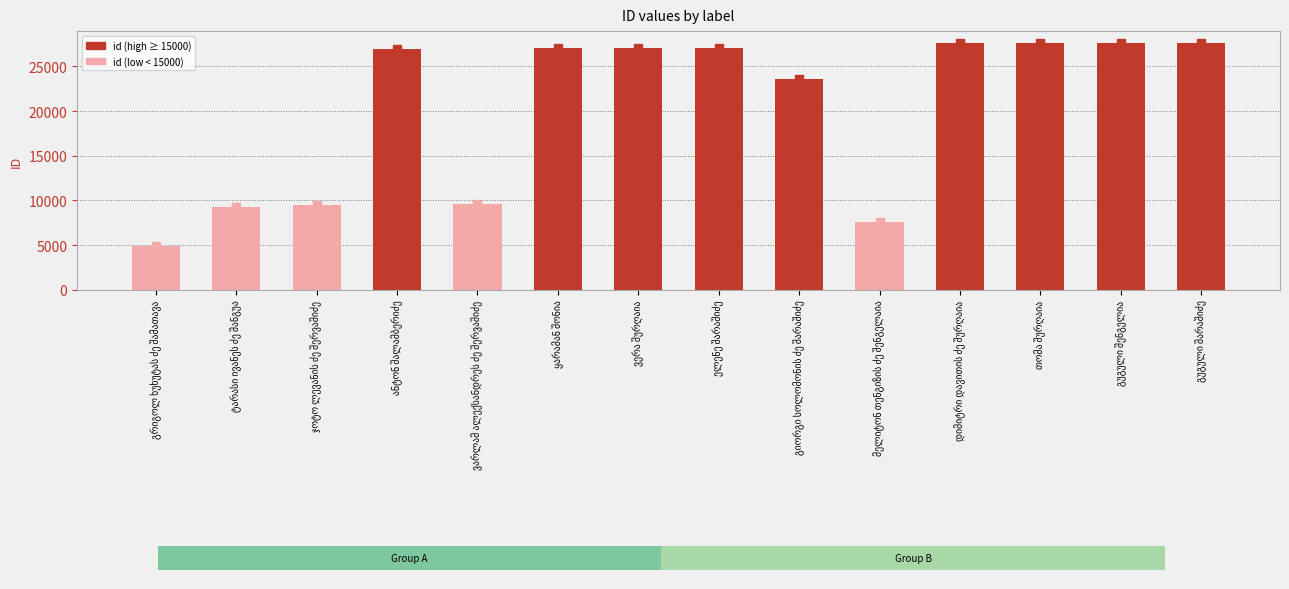

At which label is the value closest to 16226?

ვარლამ ალექსანდრეს ძე შერვაშიძე